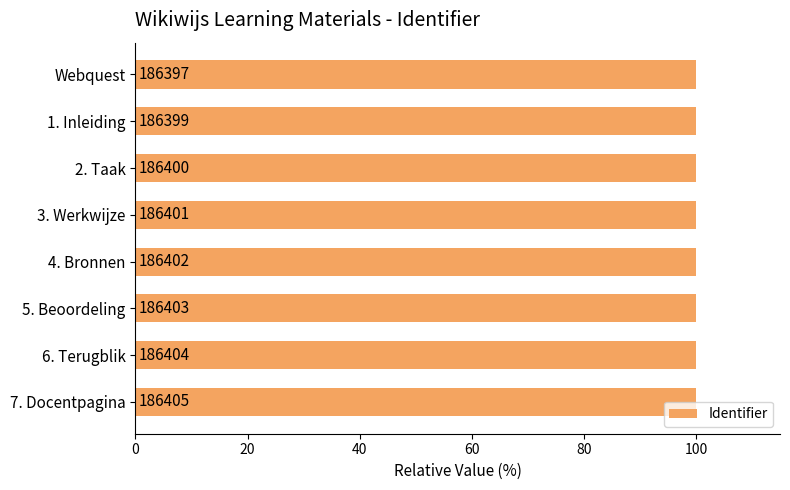

Between 3. Werkwijze and Webquest, which is larger?

3. Werkwijze